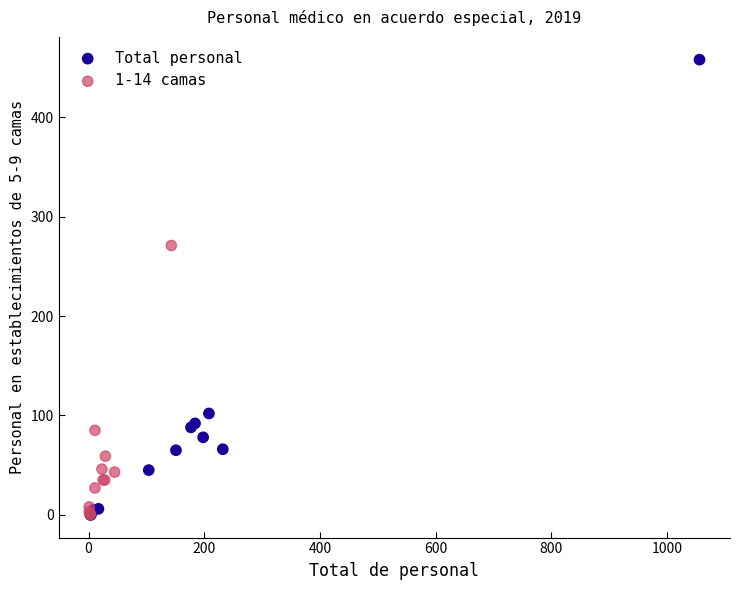

Which series has the widest spread of Y values?

Total personal